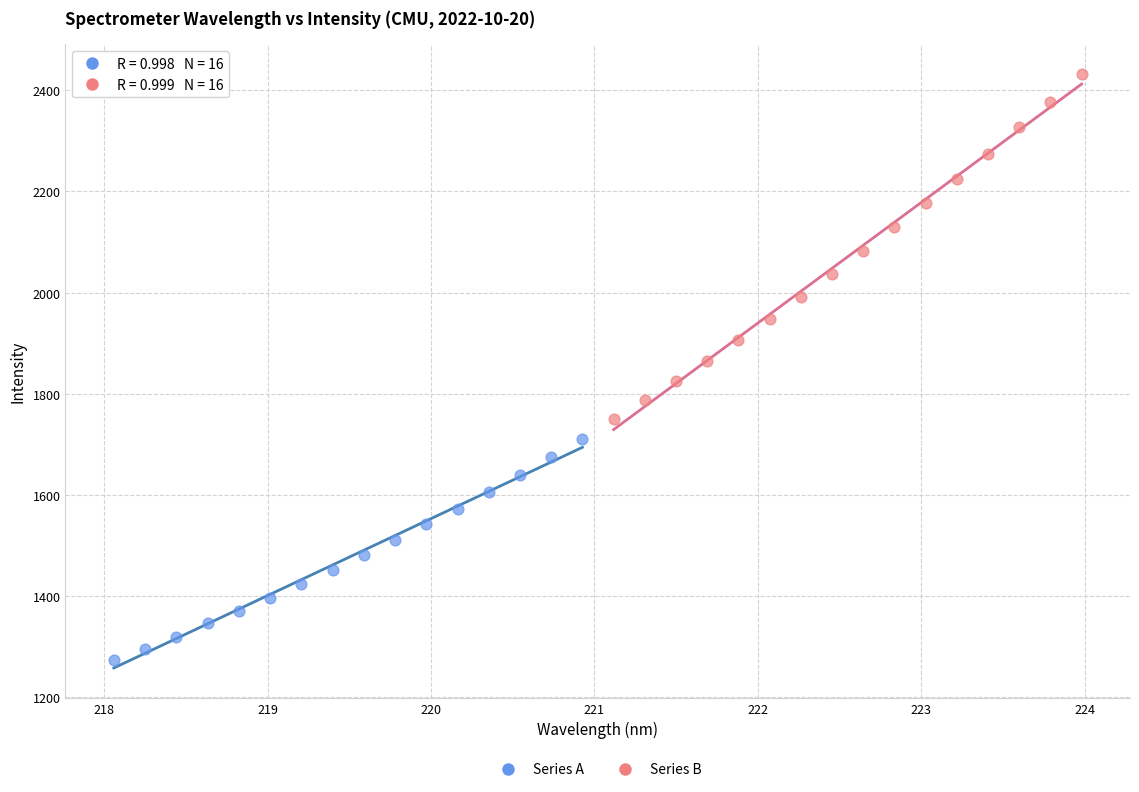

Which series contains the highest Y value?

Series B